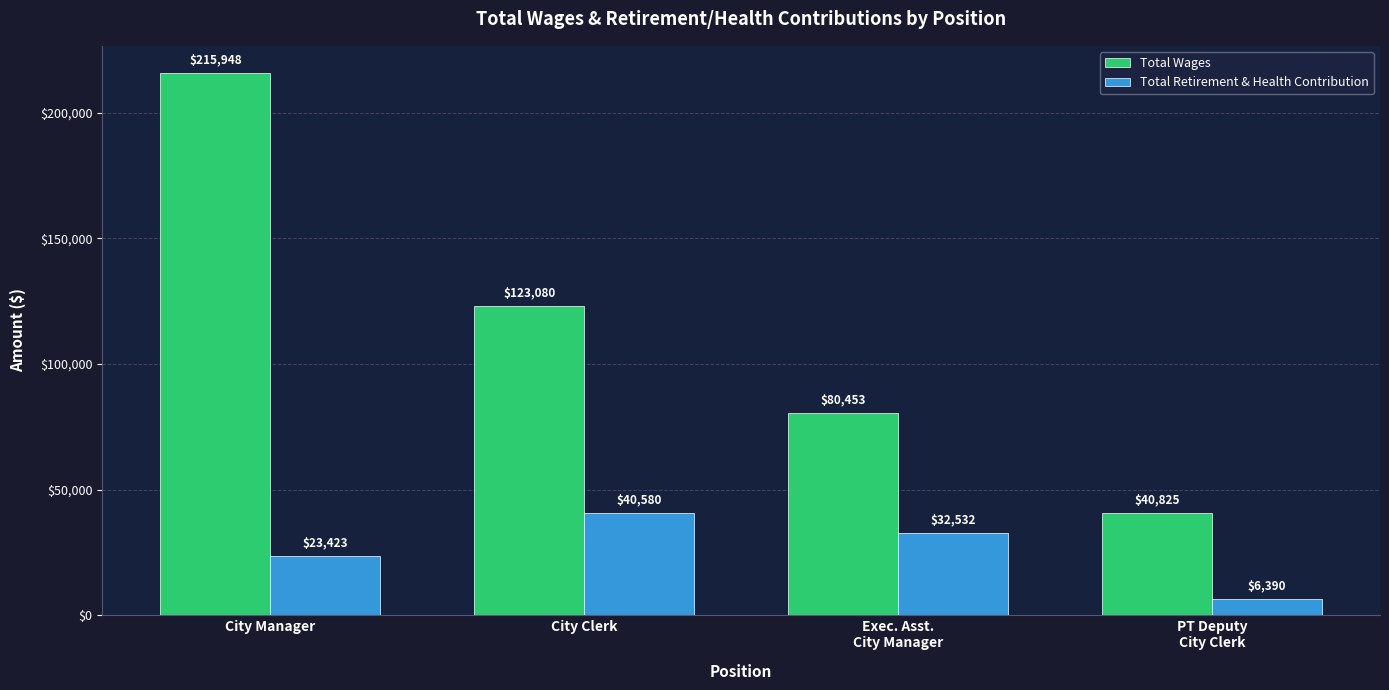

What is the spread (max minus min) of values at City Clerk?

82500